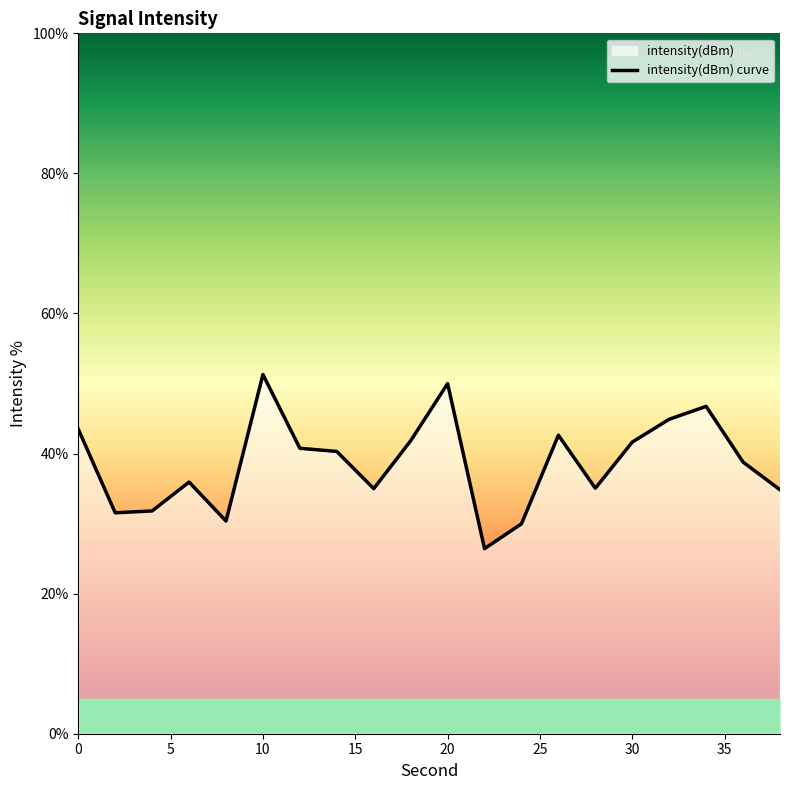

True or false: the data has more than 2 interior local peaks.

True